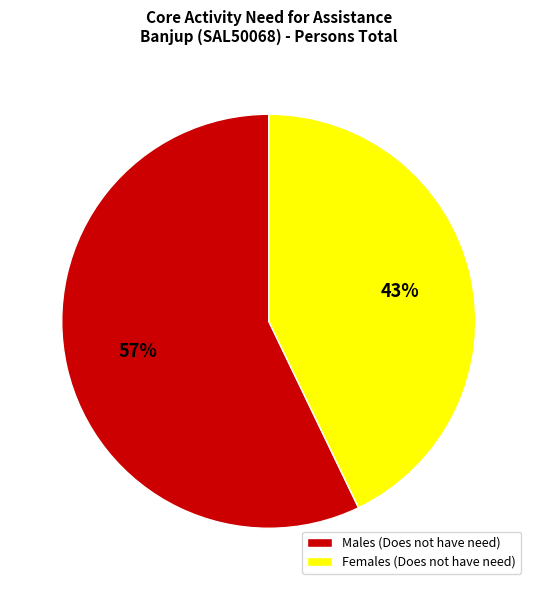

Does any single category account for the majority?

Yes